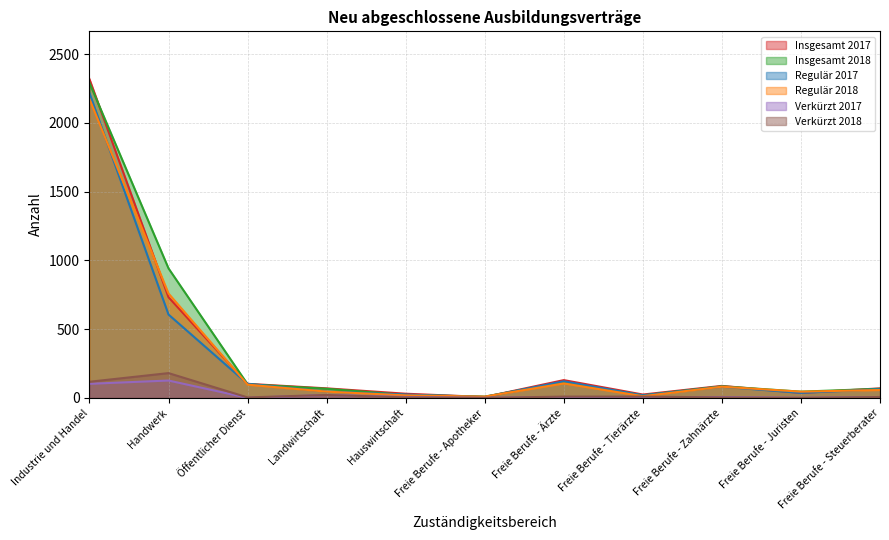

At which category is the sum across all series the highest?

Industrie und Handel